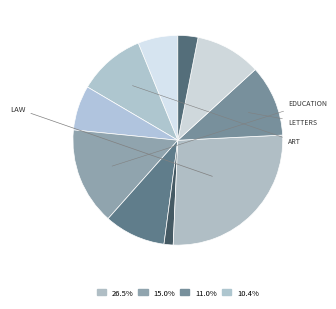

How many slices are in this pie chart?

10